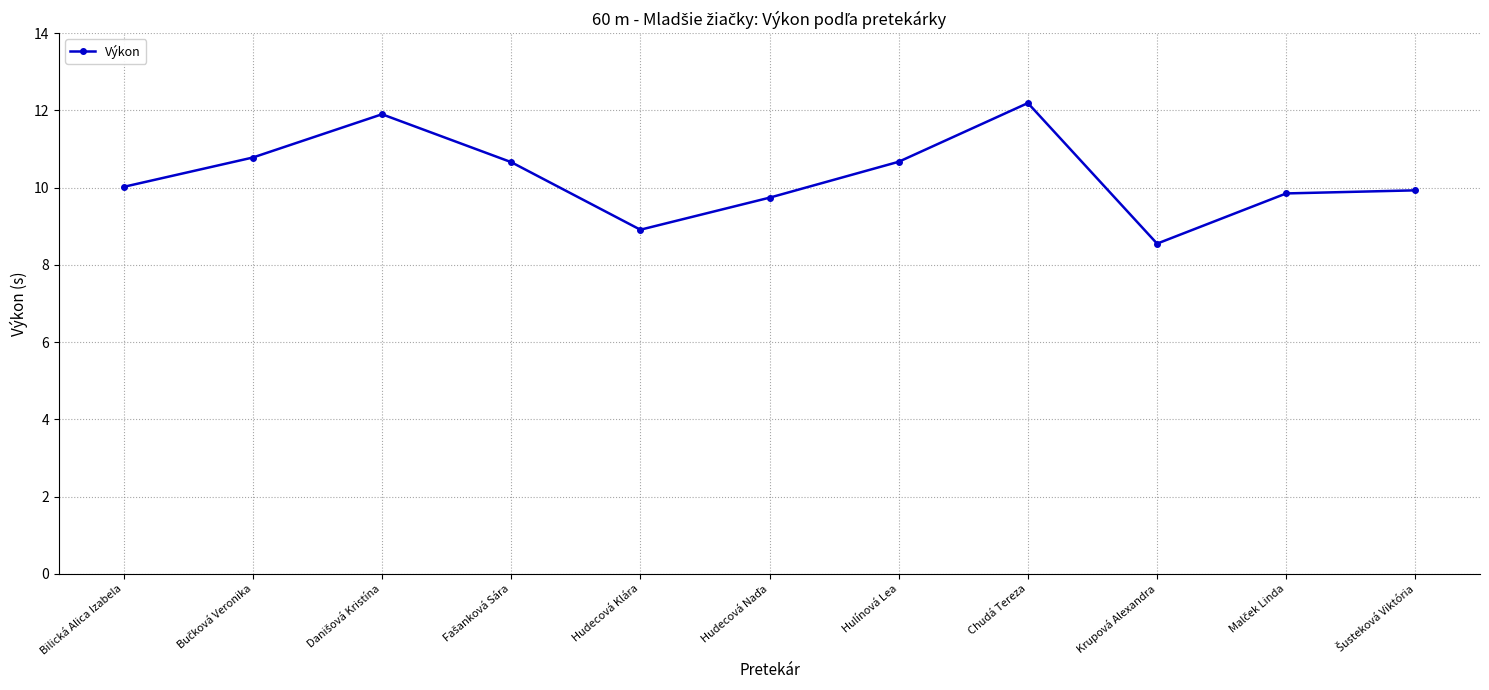

What position from the right is Chudá Tereza?

4